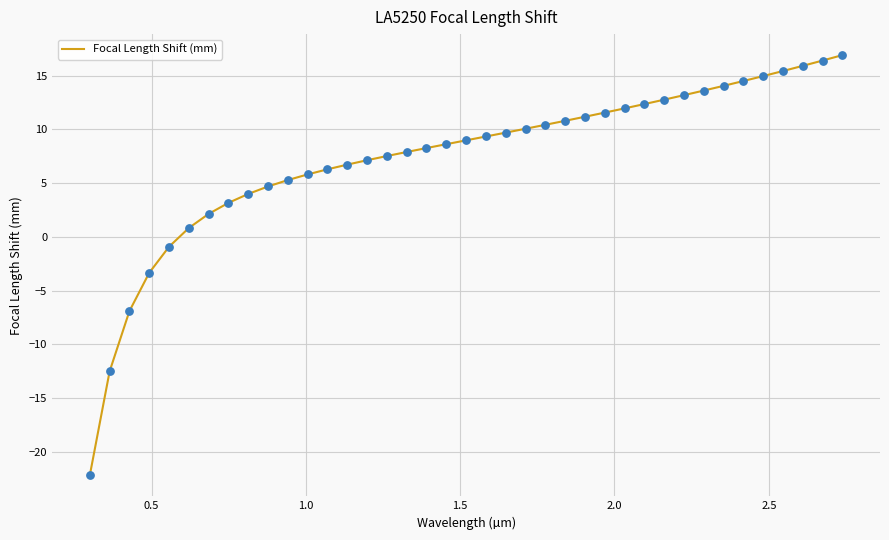

What is the smallest value displayed?

-22.2